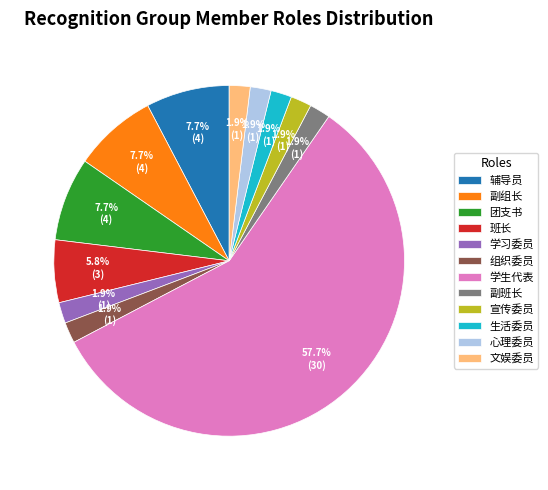

How many segments does this pie chart have?

12